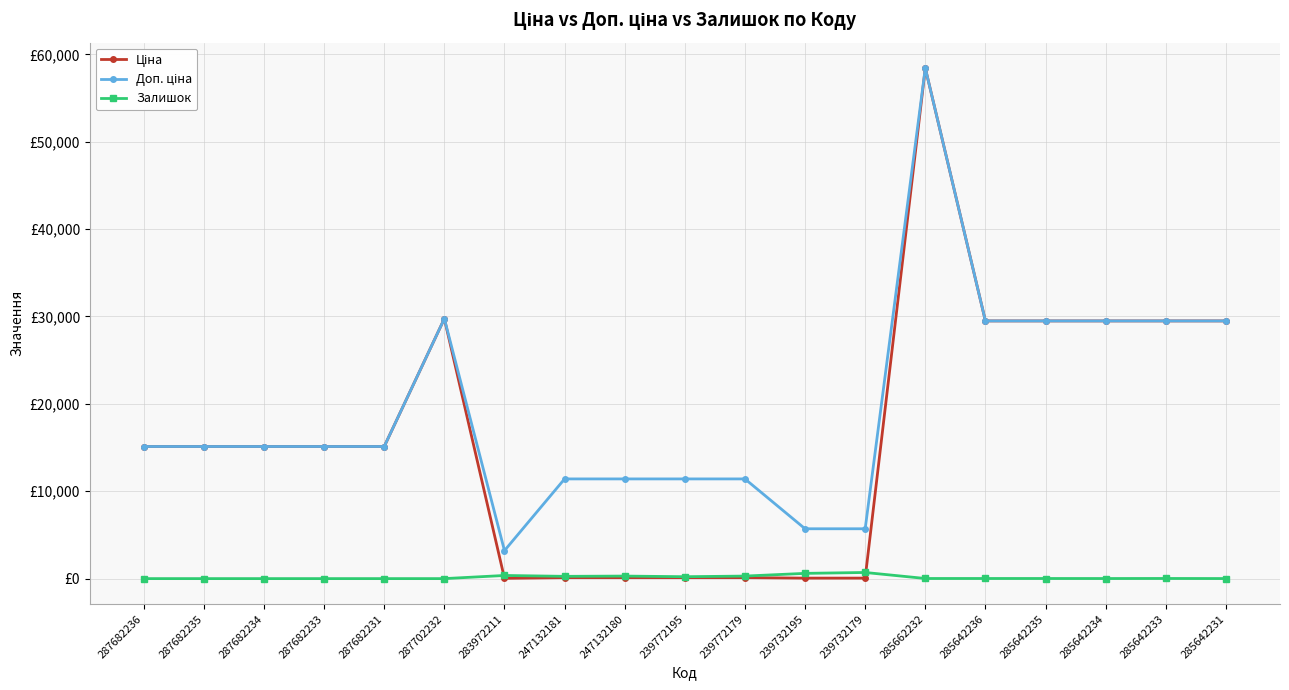

Is it true that Залишок equals 24.9 at 285642233?

False